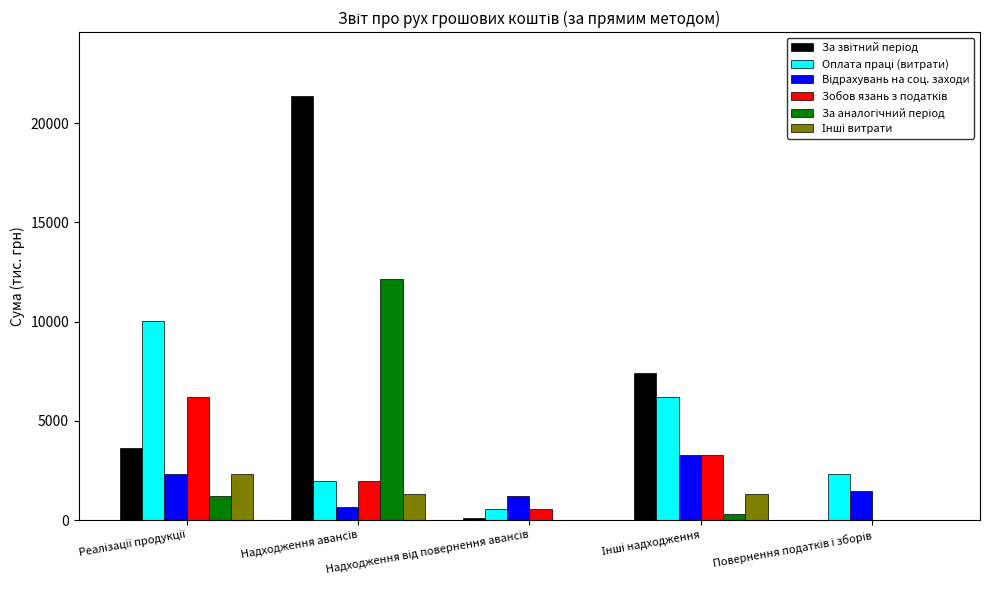

What is the label of the 1st bar from the left?

Реалізації продукції